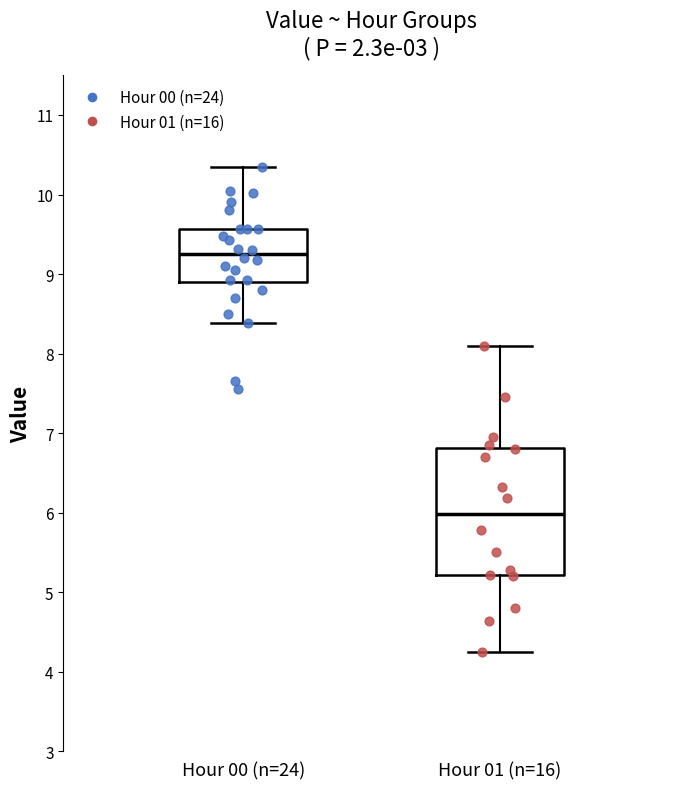

Where is the lower edge of the box for Hour 01 (n=16) on the y-axis? The values are not printed on the chart, so give them approximately, as read against the axis.

5.2